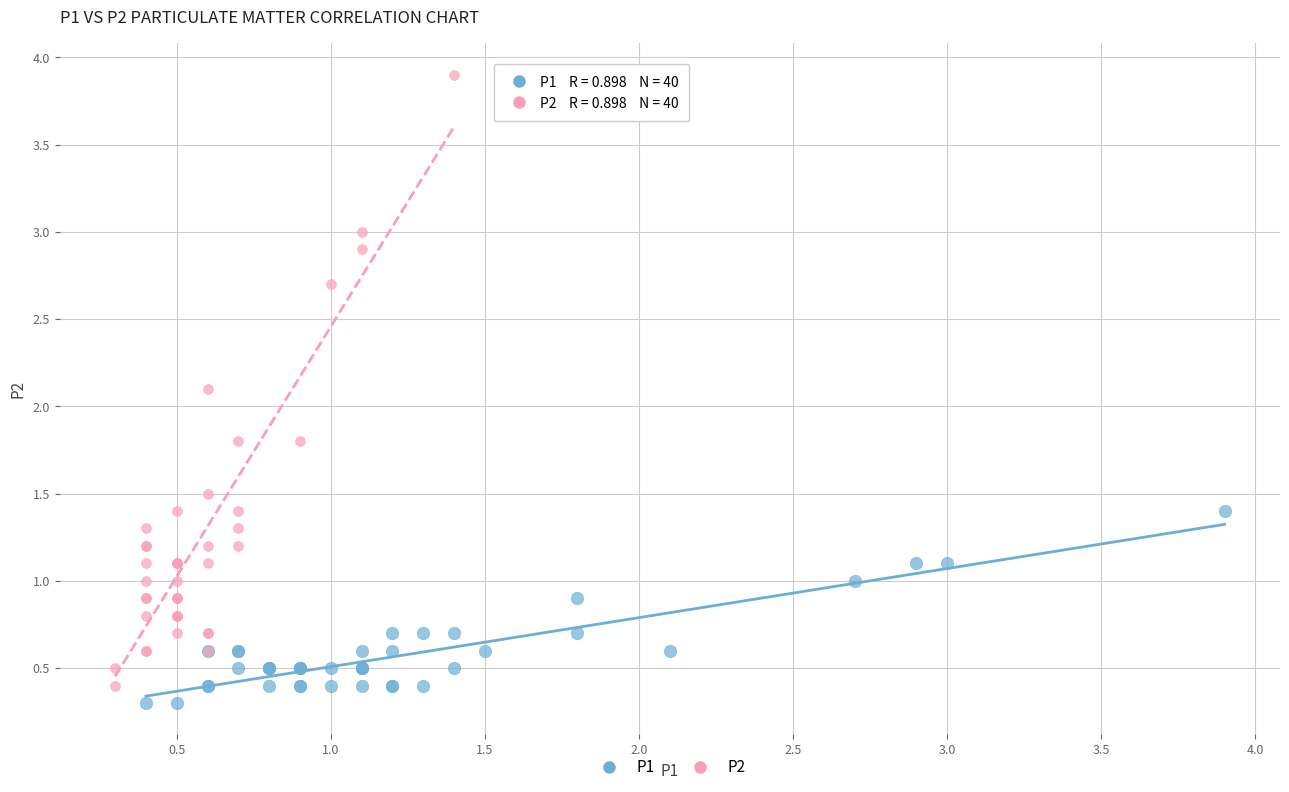

Which series has the widest spread of Y values?

P2